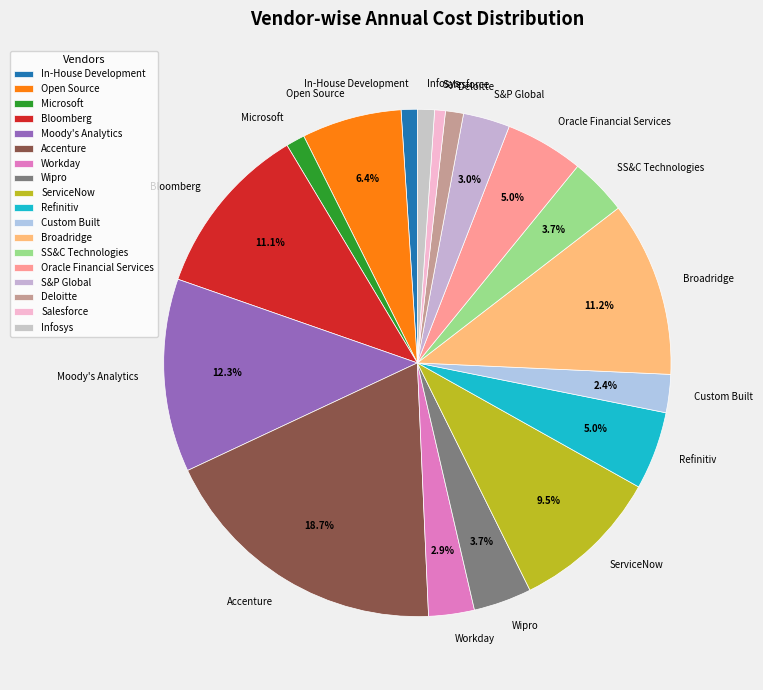

Do Wipro and Broadridge together represent more than half of the pie?

No